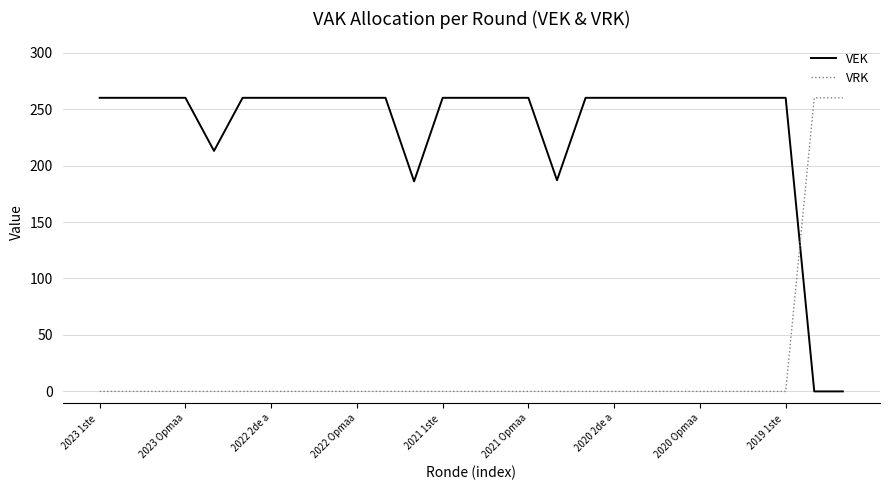

How many times do VEK and VRK cross each other?

1